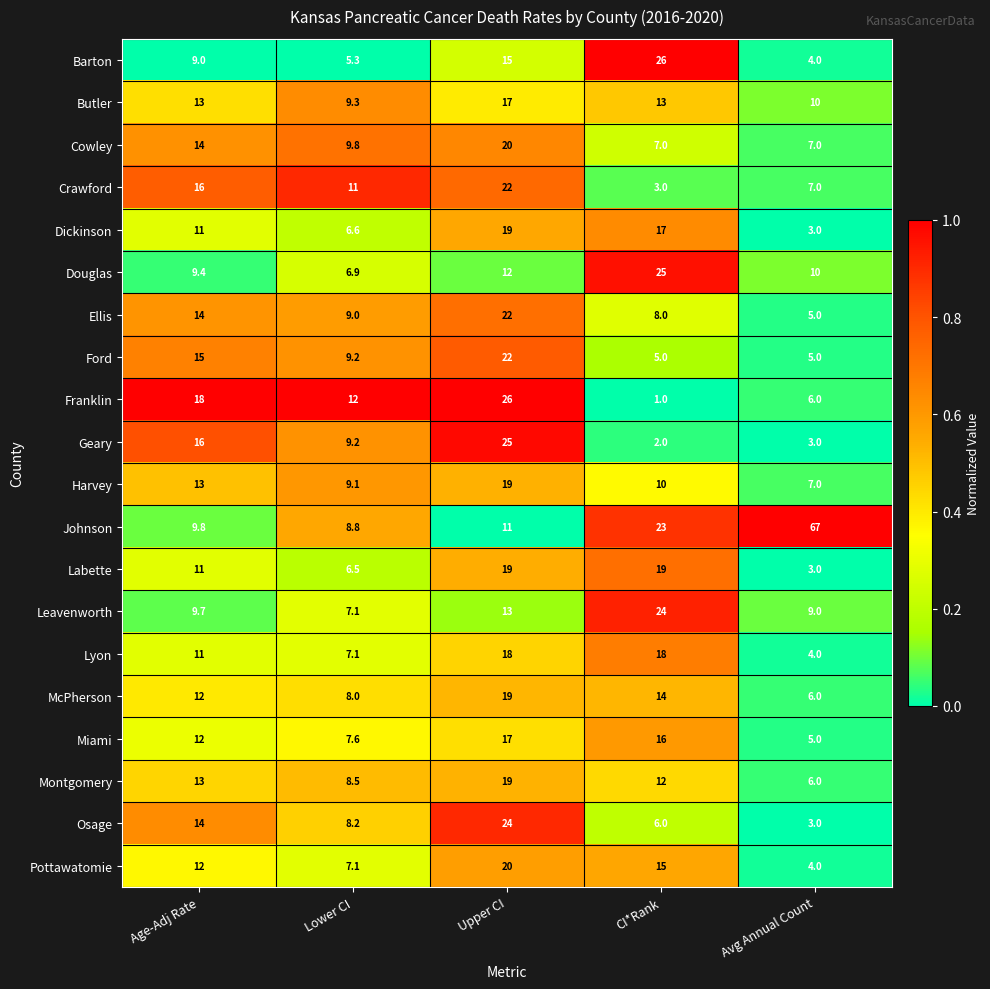

At CI*Rank, list the series in order from smallest to largest.

Franklin, Geary, Crawford, Ford, Osage, Cowley, Ellis, Harvey, Montgomery, Butler, McPherson, Pottawatomie, Miami, Dickinson, Lyon, Labette, Johnson, Leavenworth, Douglas, Barton